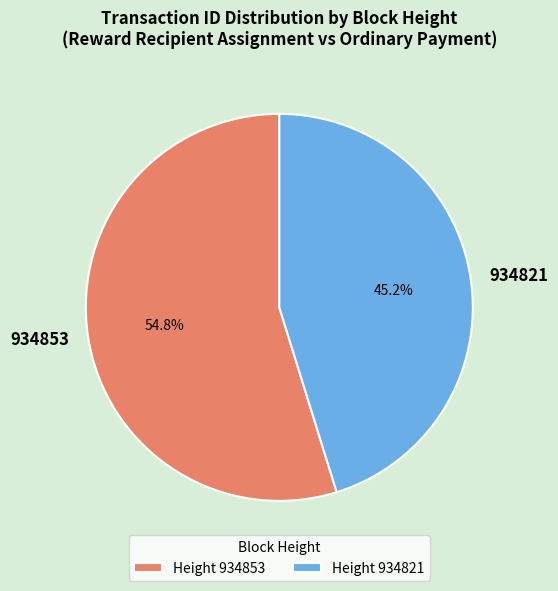

Is there any slice that represents more than half of the pie?

Yes